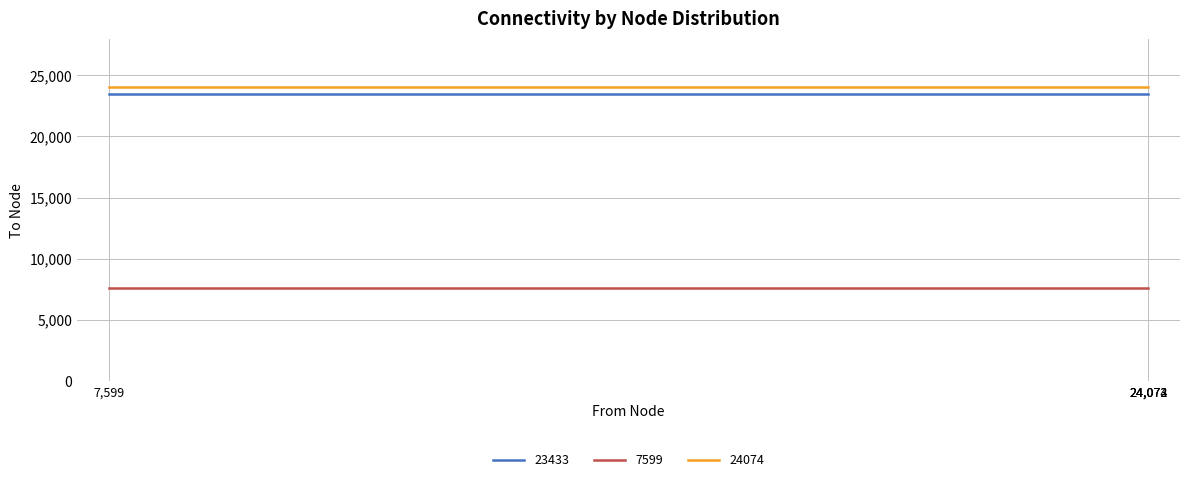

How many categories are shown in the chart?

4